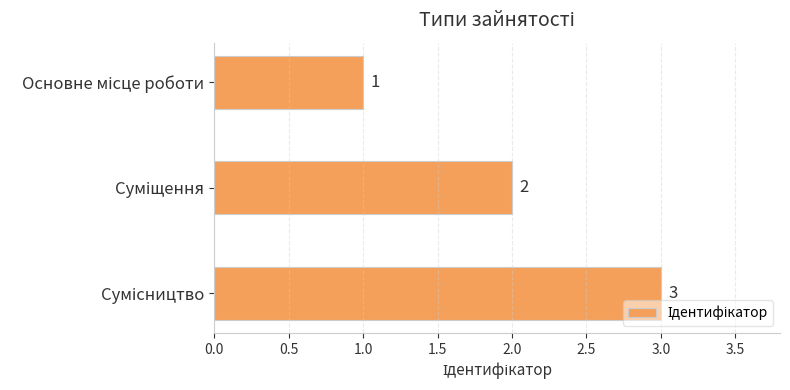

How many data points are less than 2?

1